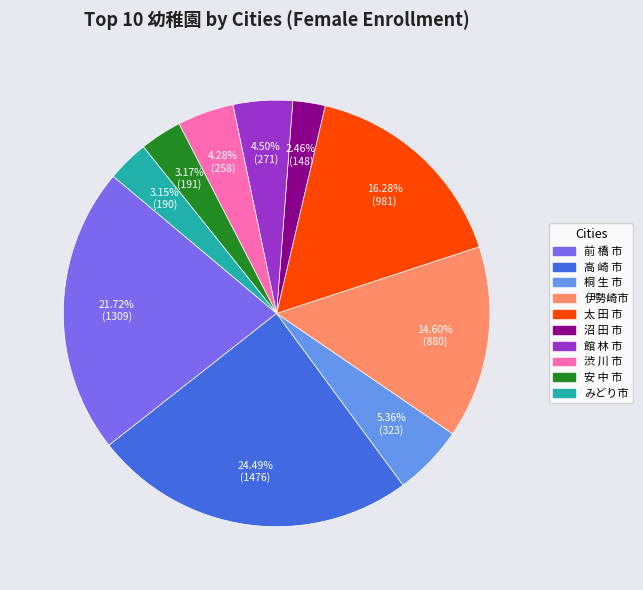

To the nearest percent, what percentage of the pie is 渋 川 市?

4%